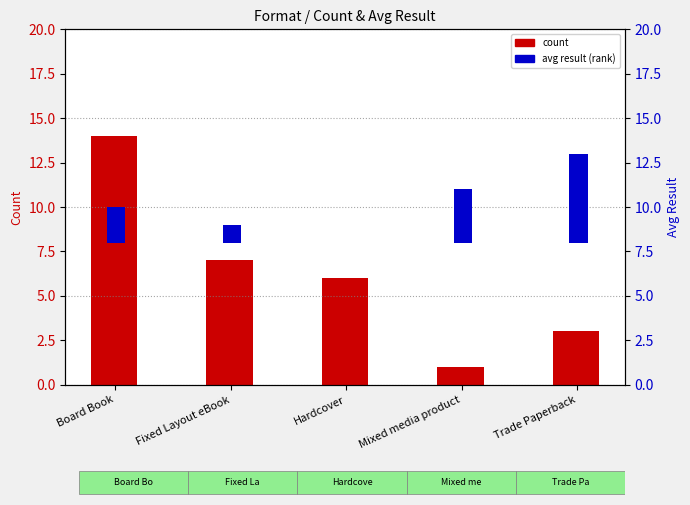

How many avg result (rank) values are between 1 and 3?

3